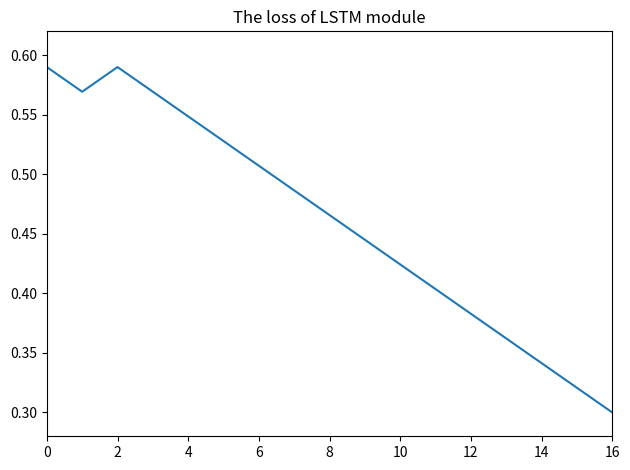

Where is the data nearest to the value 0?

16